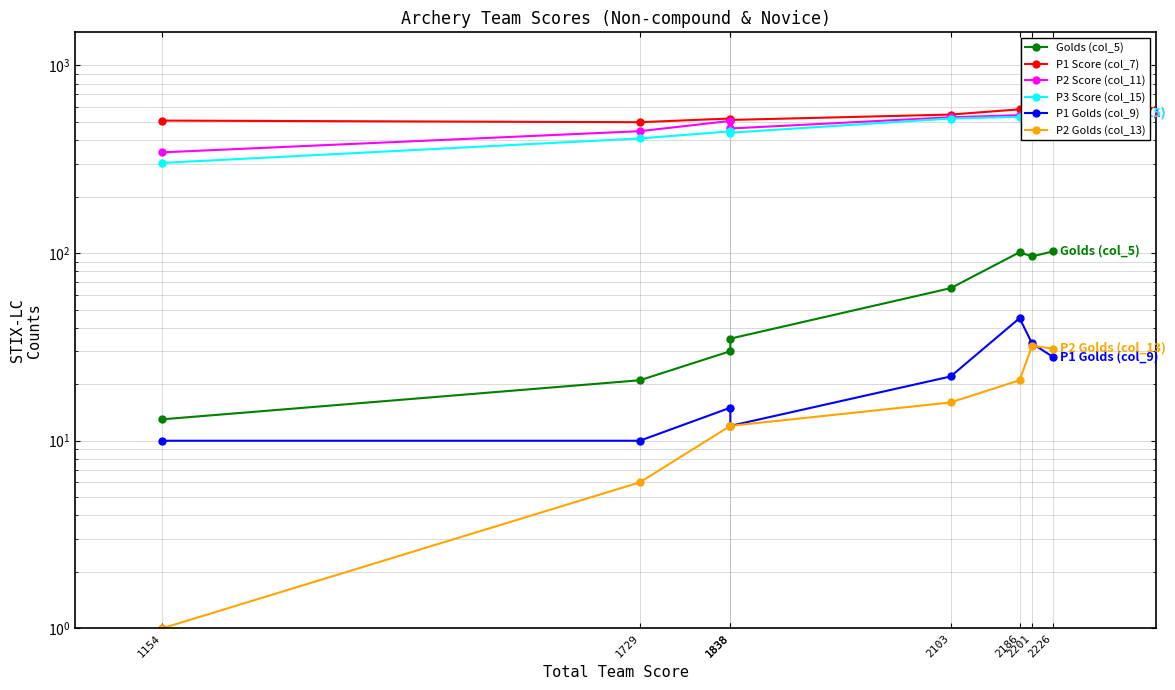

True or false: P3 Score (col_15) and Golds (col_5) intersect in this chart.

False